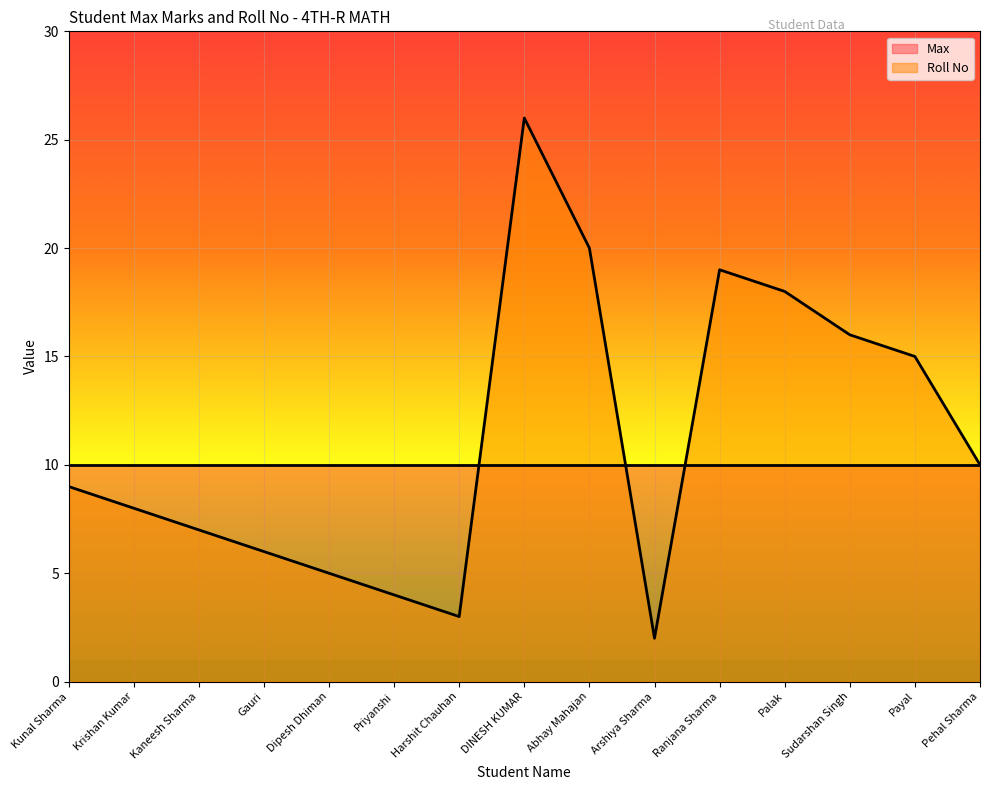

Between Krishan Kumar and Pehal Sharma, which is larger?

Pehal Sharma